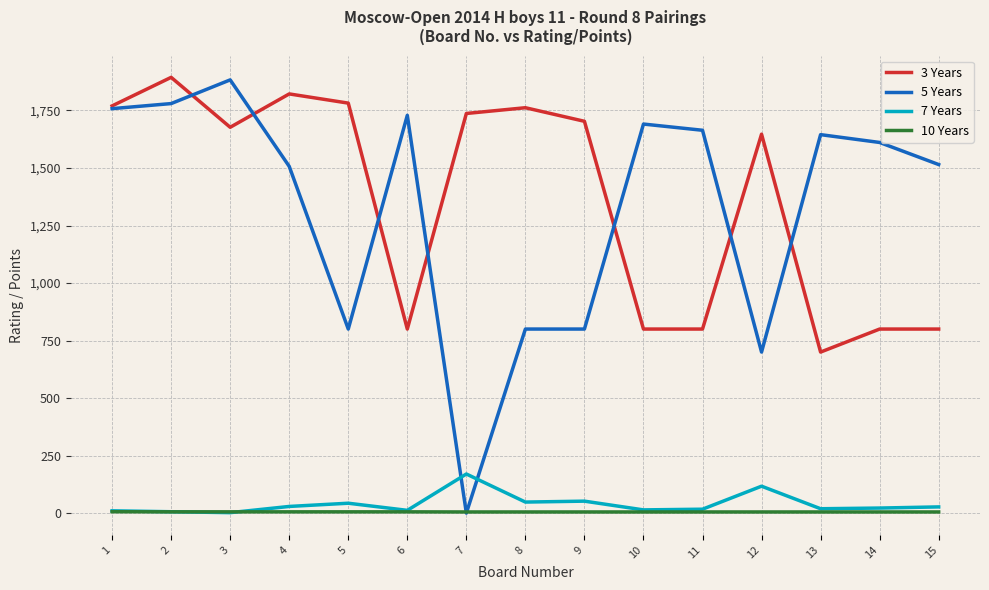

True or false: 10 Years and 3 Years intersect in this chart.

False